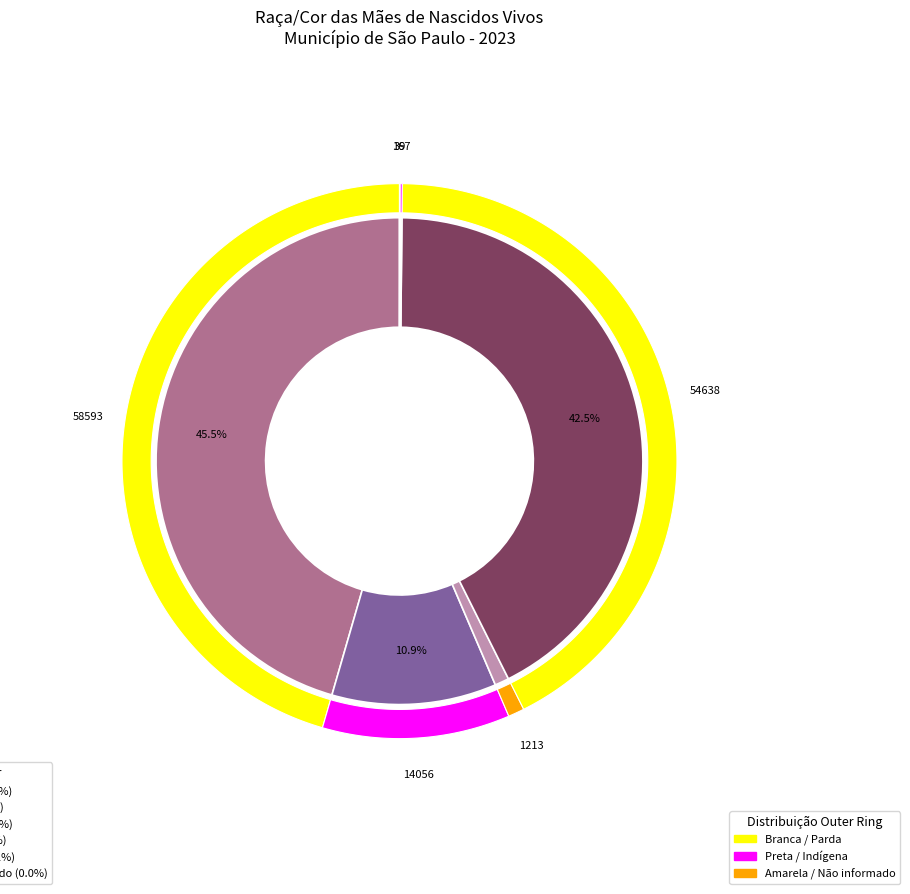

What percentage is the Branca slice, to the nearest percent?

46%